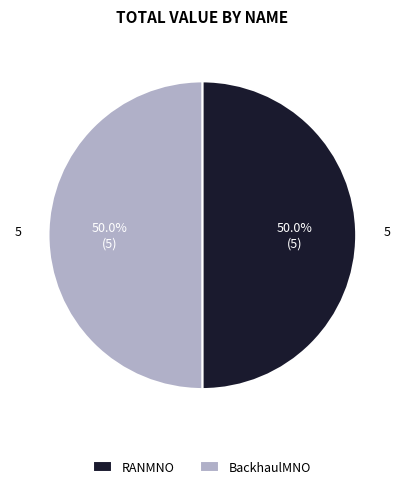

Is the sum of BackhaulMNO and RANMNO greater than half?

Yes